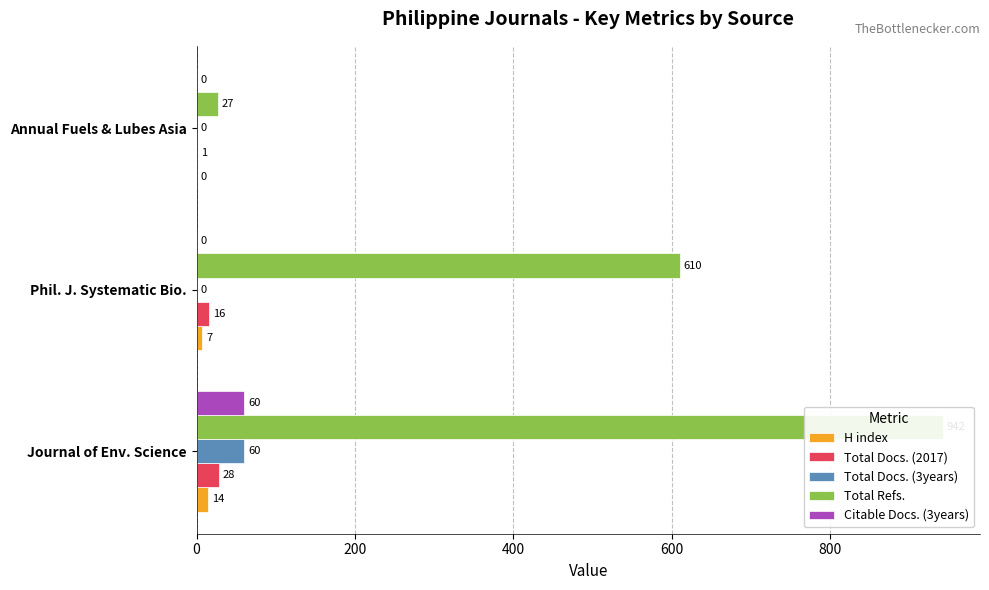

The value of Citable Docs. (3years) at Journal of Env. Science is 88. True or false?

False